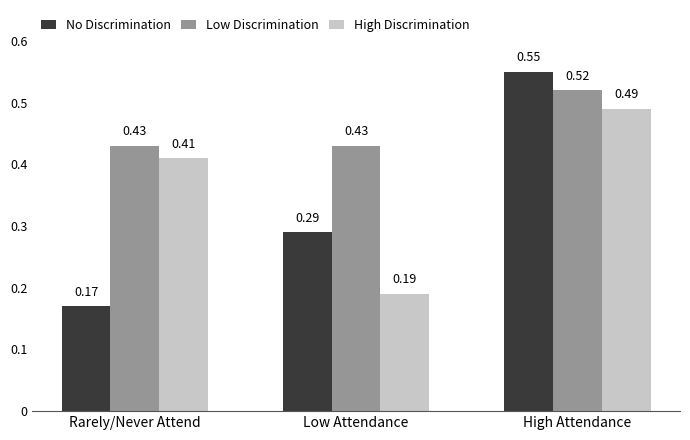

At which category is the sum across all series the highest?

High Attendance